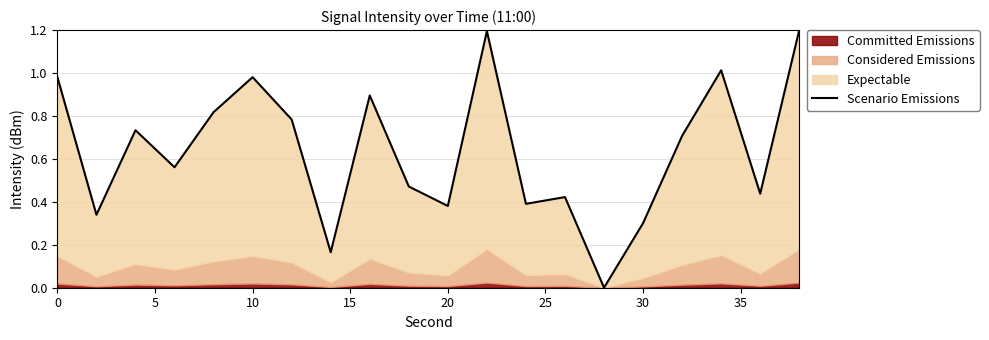

What is the greatest value displayed?

1.2